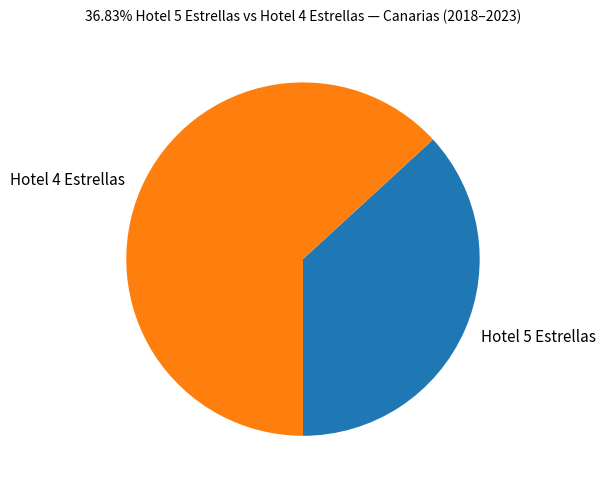

Rank the categories by value from highest to lowest.

Hotel 4 Estrellas, Hotel 5 Estrellas